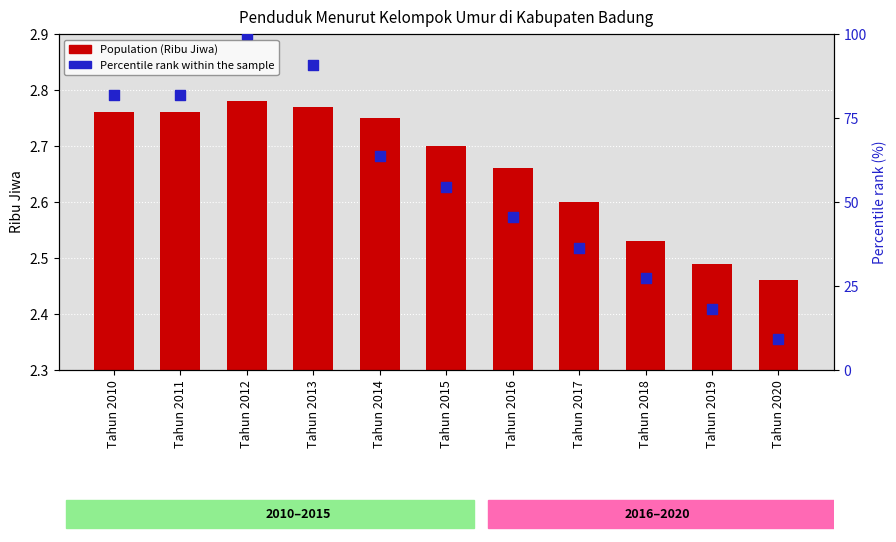

At how many categories does at least one series exceed 59?

5